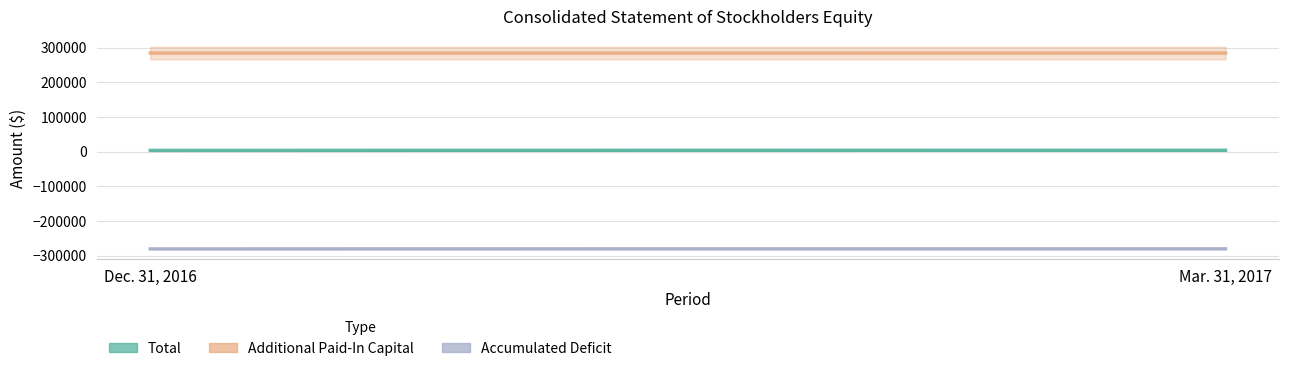

How many distinct data groups are displayed?

3